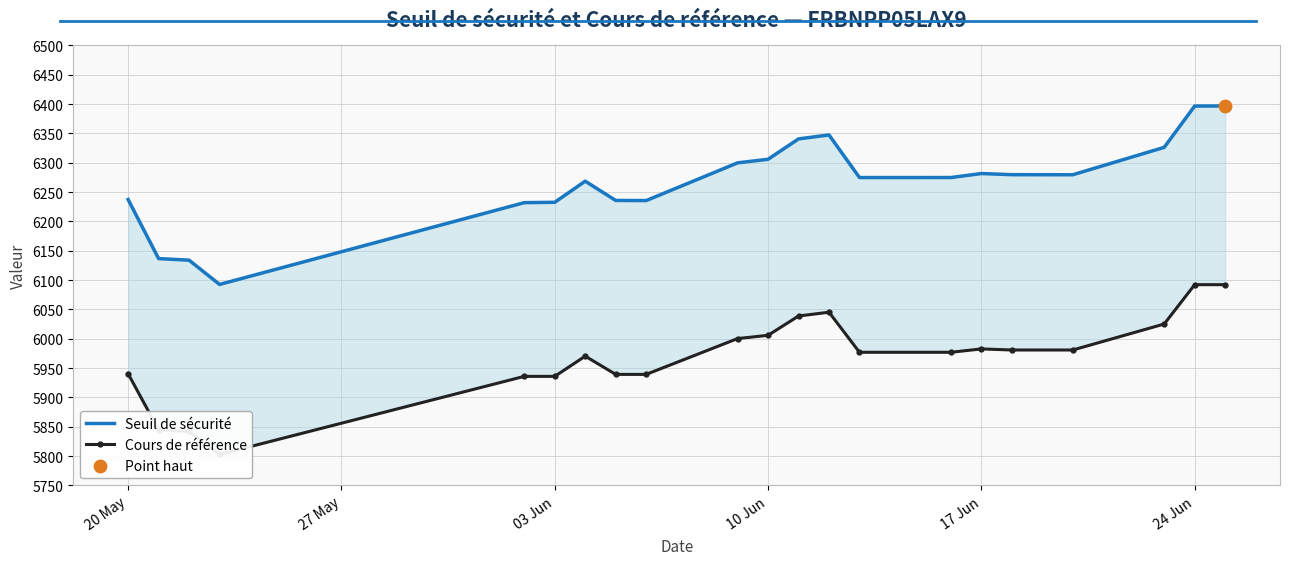

Which series contains the highest Y value?

Seuil de sécurité